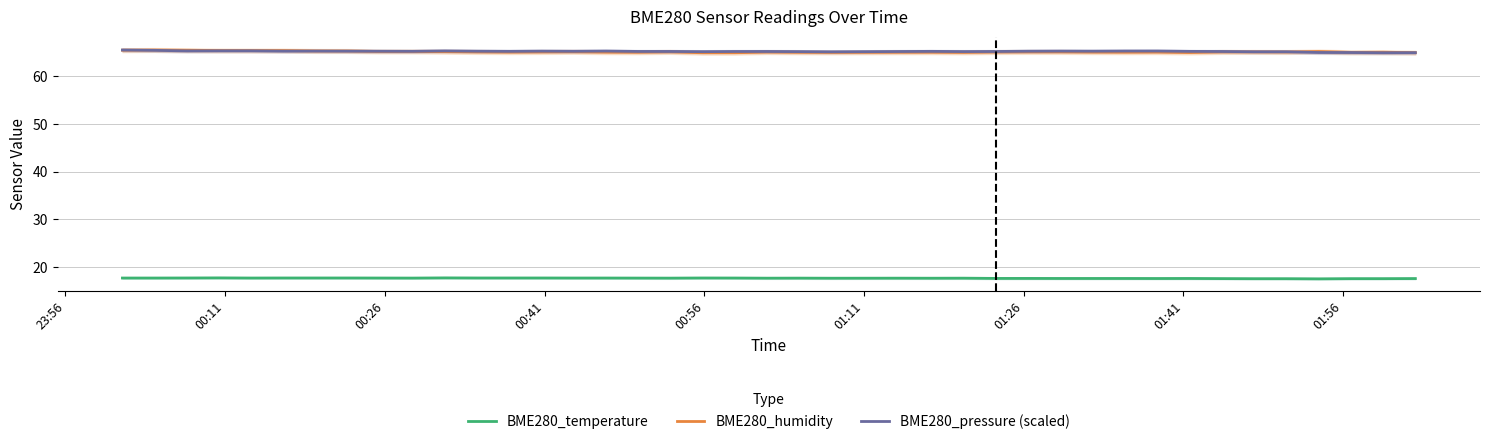

True or false: BME280_temperature and BME280_pressure (scaled) intersect in this chart.

False